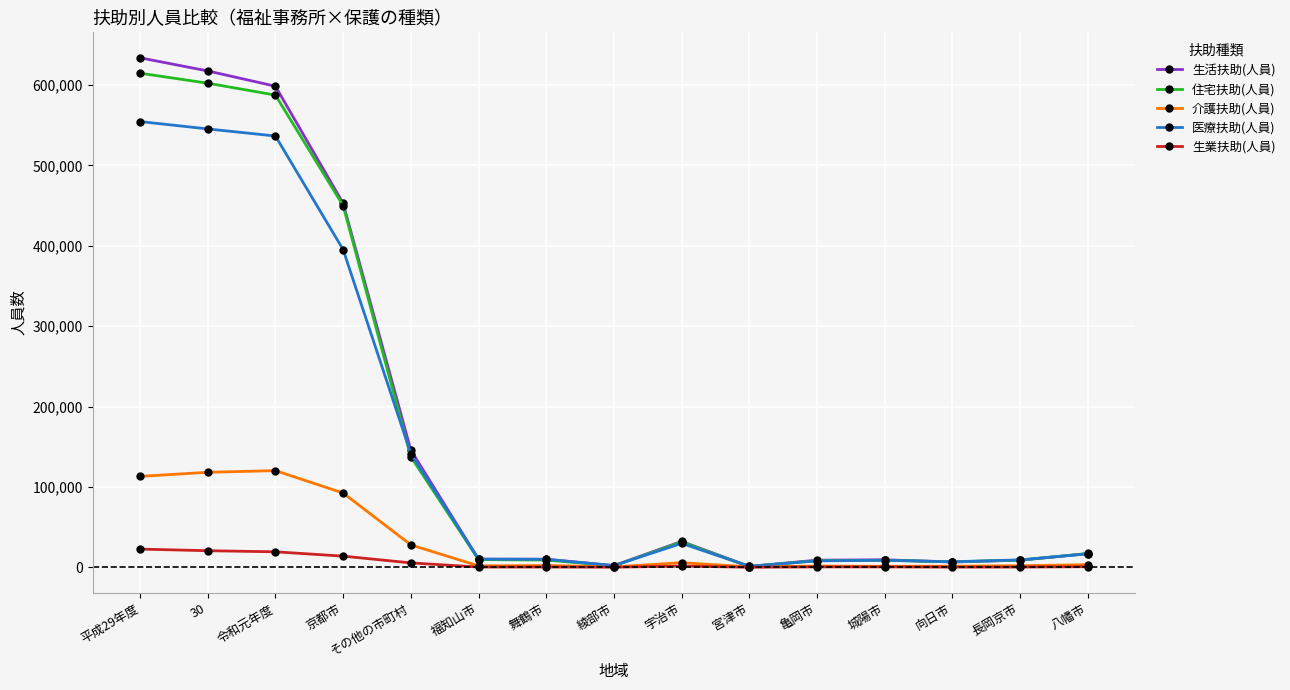

Which series has the largest range (max minus min)?

生活扶助(人員)